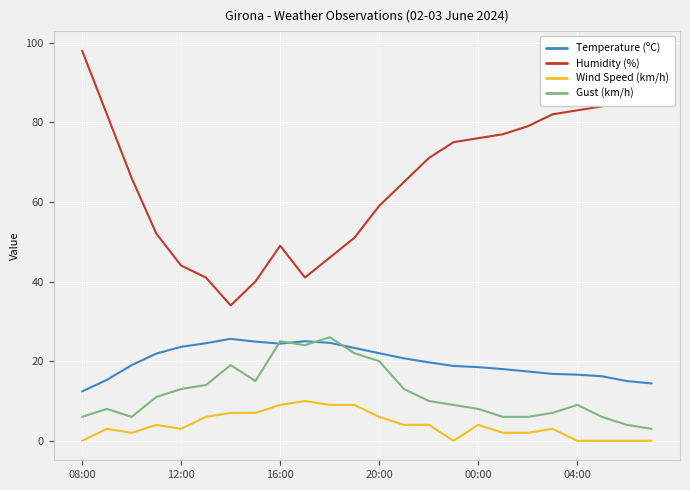

Which series has the largest range (max minus min)?

Humidity (%)